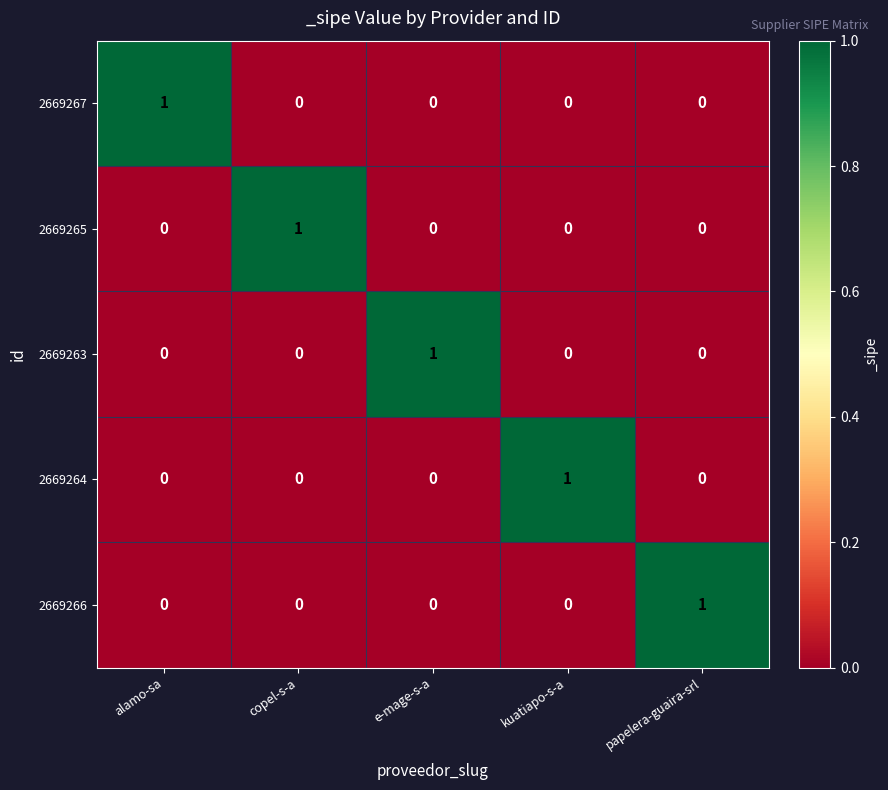

True or false: 2669267 has a value of 0 at copel-s-a.

True